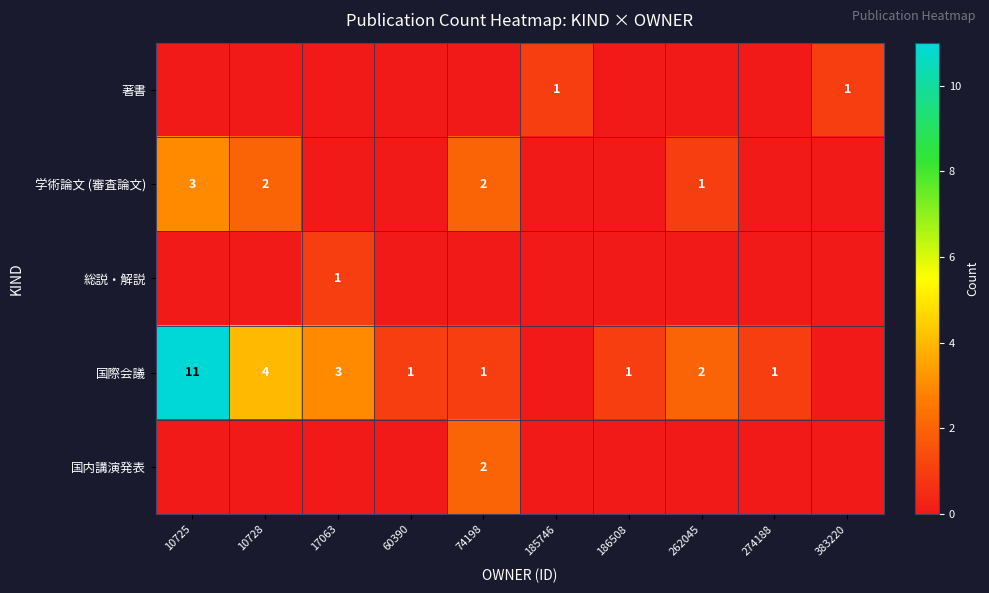

What is the sum of the 学術論文 (審査論文) values at 10725 and 262045?

4